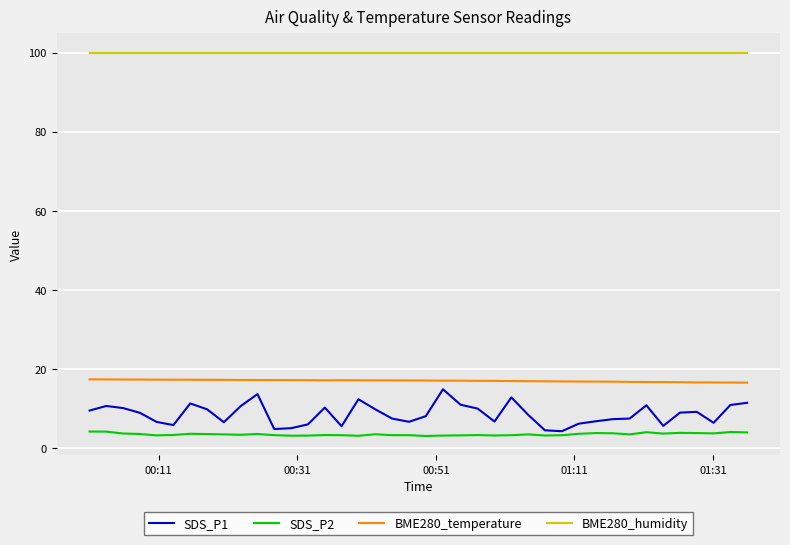

Which series has the widest spread of values?

SDS_P1